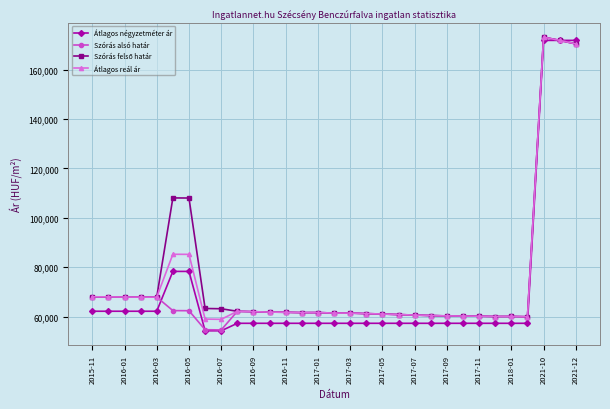

At how many categories does at least one series exceed 125777?

3